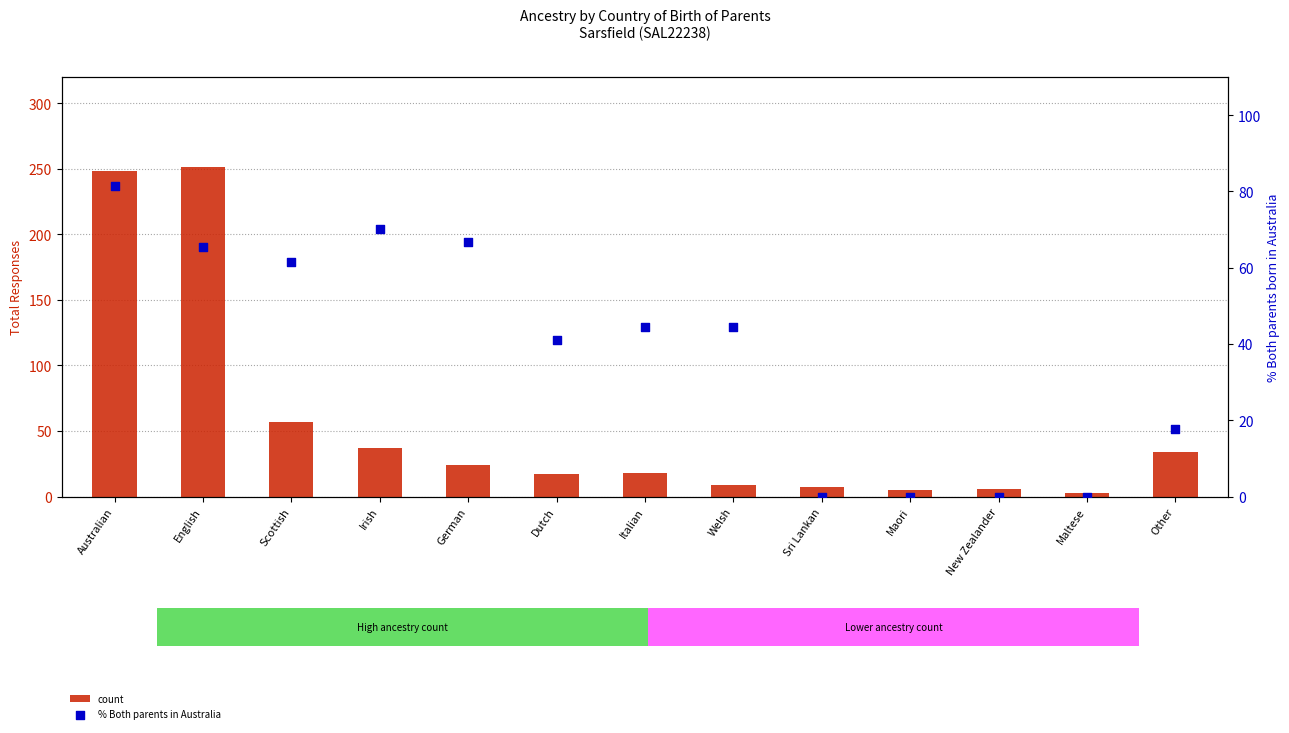

Which series reaches the maximum Y coordinate?

count